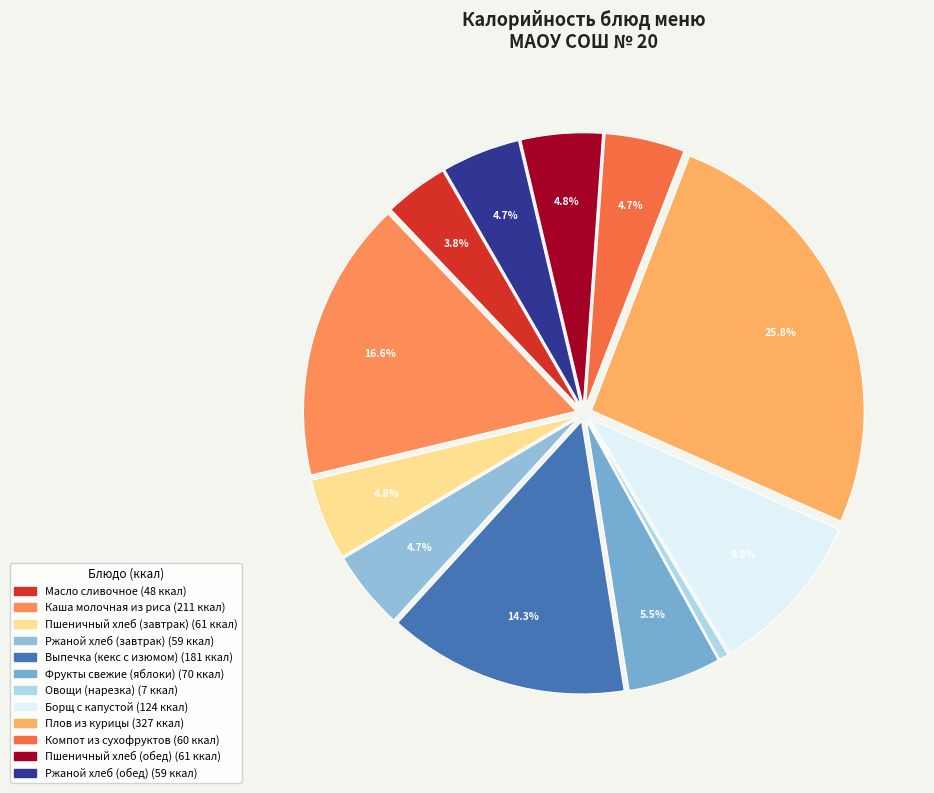

How many segments does this pie chart have?

12